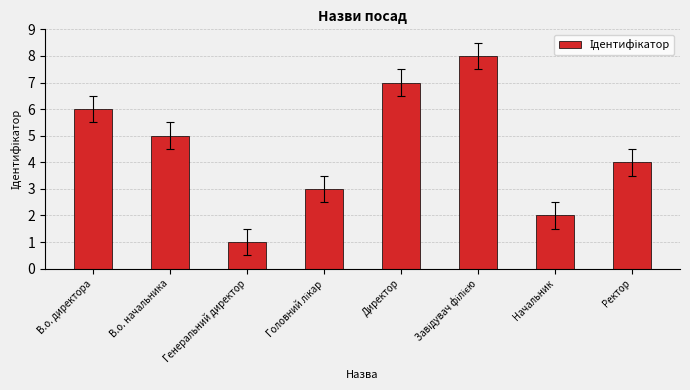

Is it true that the value at Начальник is 2?

True